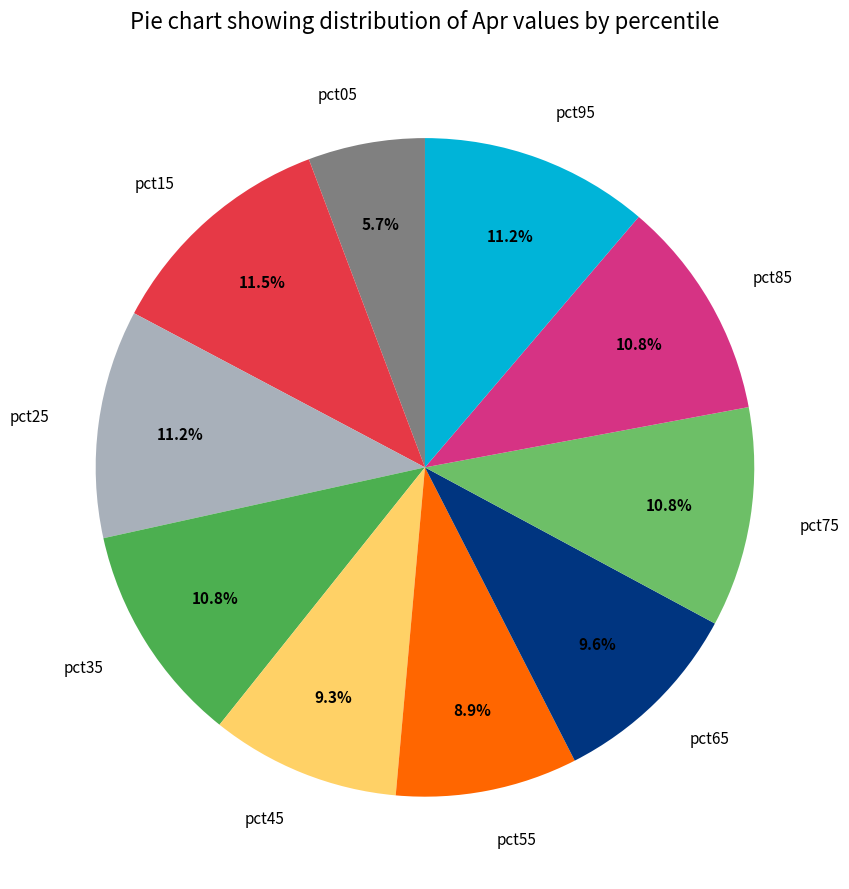

Which has a higher value, pct55 or pct75?

pct75